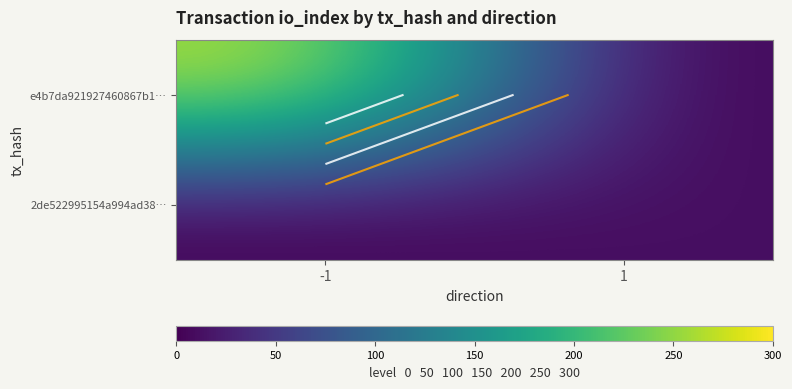

Rank the series by their average value, from lowest to highest.

2de522995154a994ad38…, e4b7da921927460867b1…